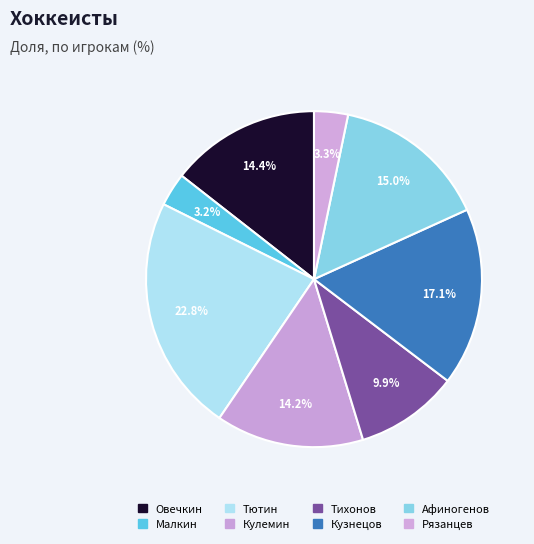

What portion of the pie excludes Афиногенов?

85.0%